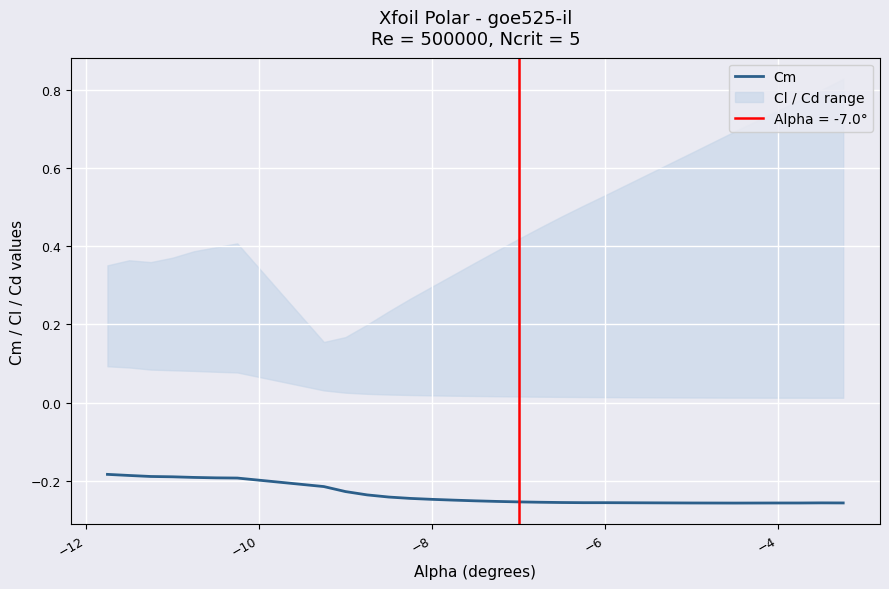

What is the difference between the maximum and second lowest values?

0.1